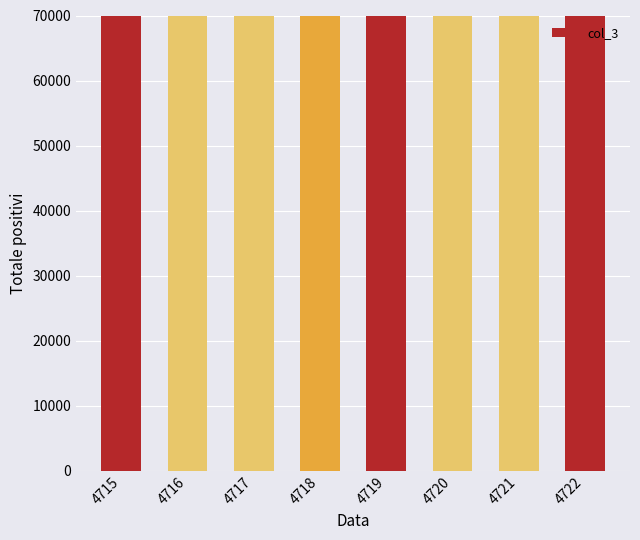

The chart shows a value of 74118.0 at 4718. True or false?

True